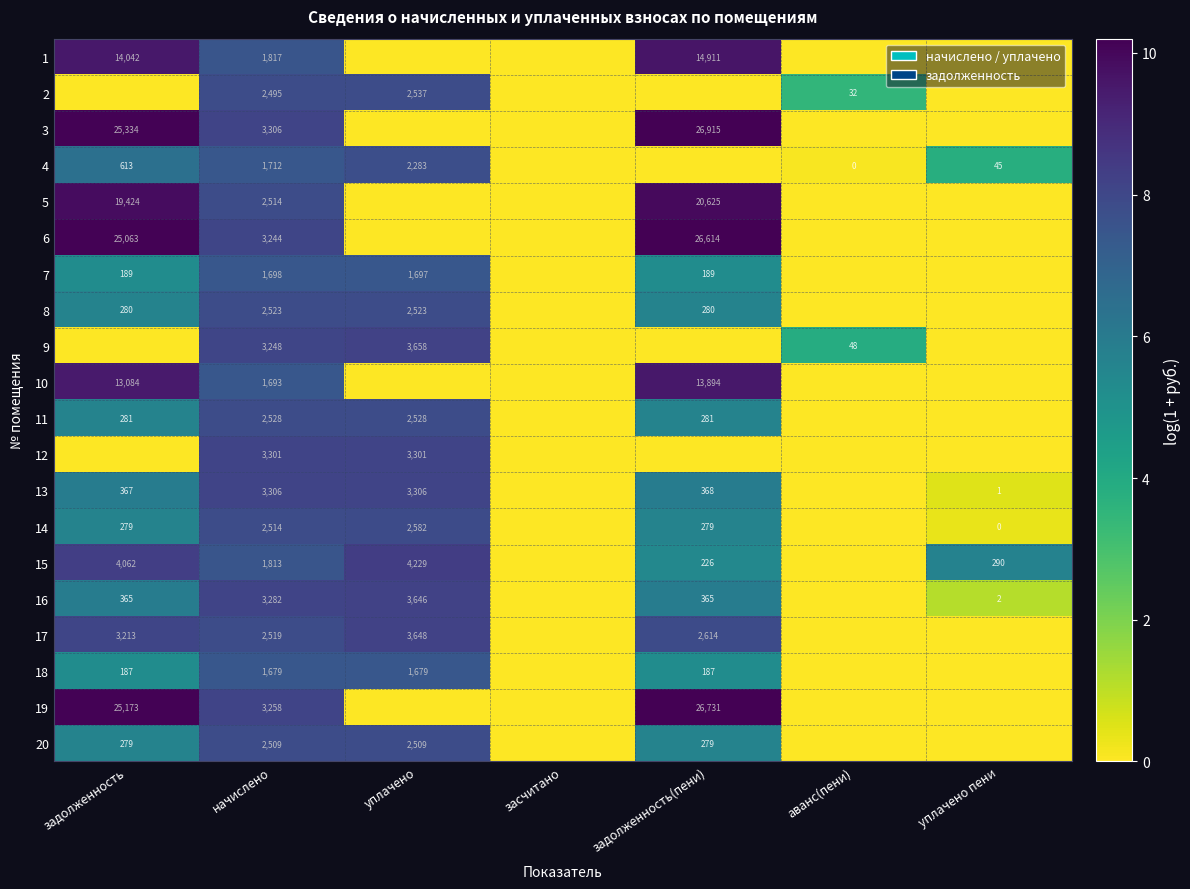

What is the difference between the 17 values at задолженность and уплачено?

435